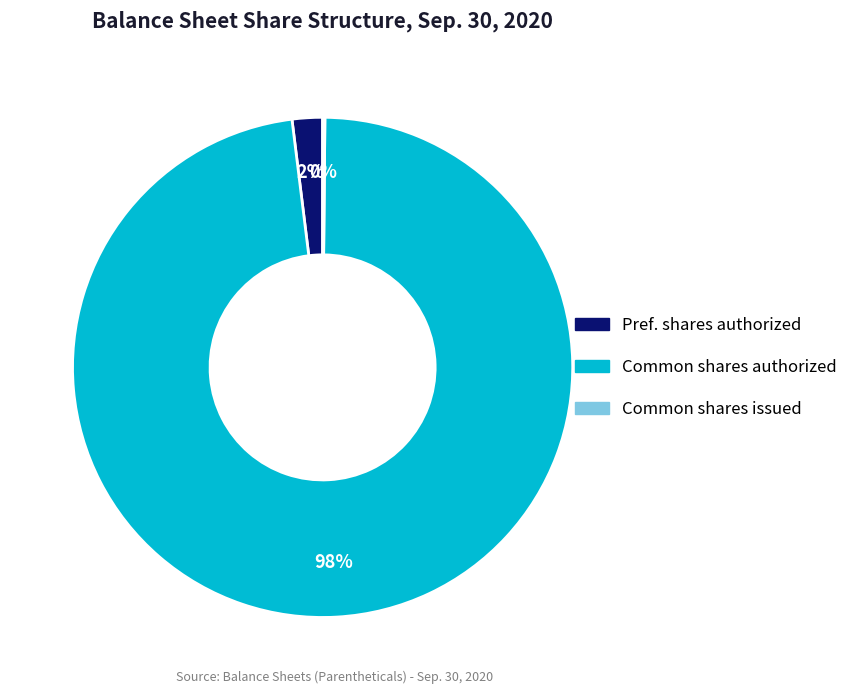

Is there any slice that represents more than half of the pie?

Yes